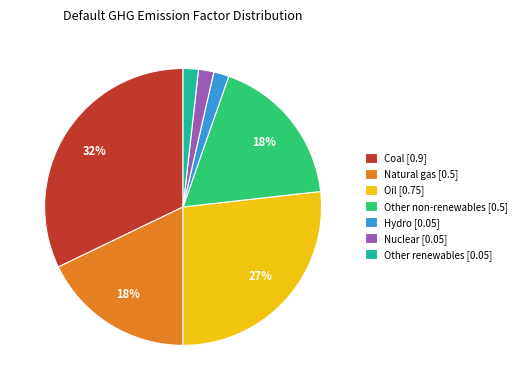

How many slices are in this pie chart?

7